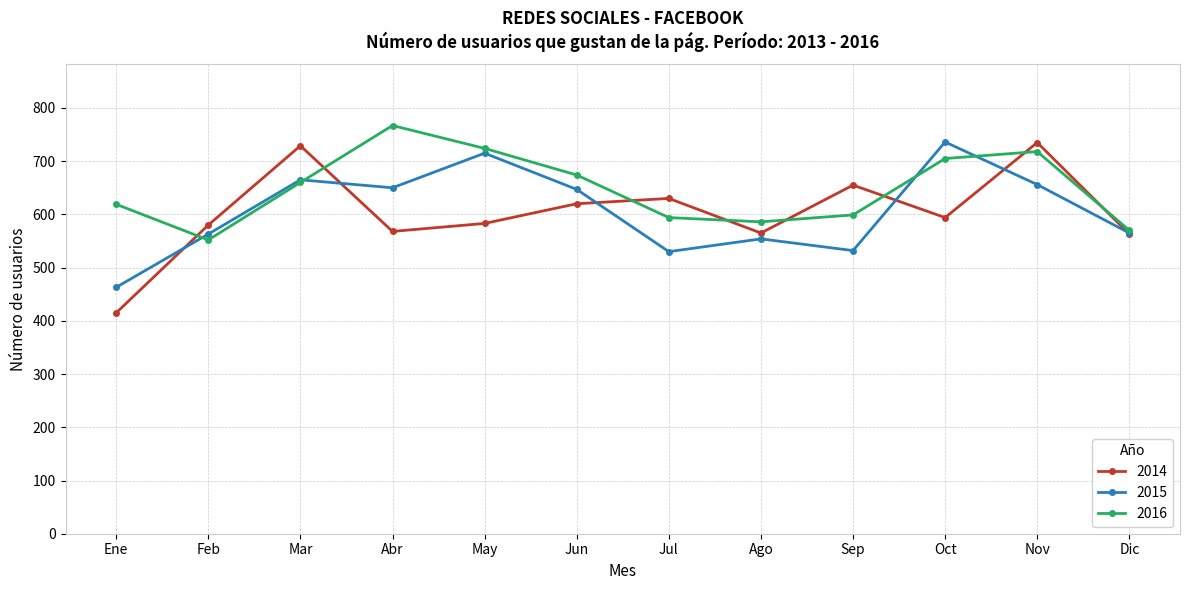

What is the label of the 10th point from the right?

Mar